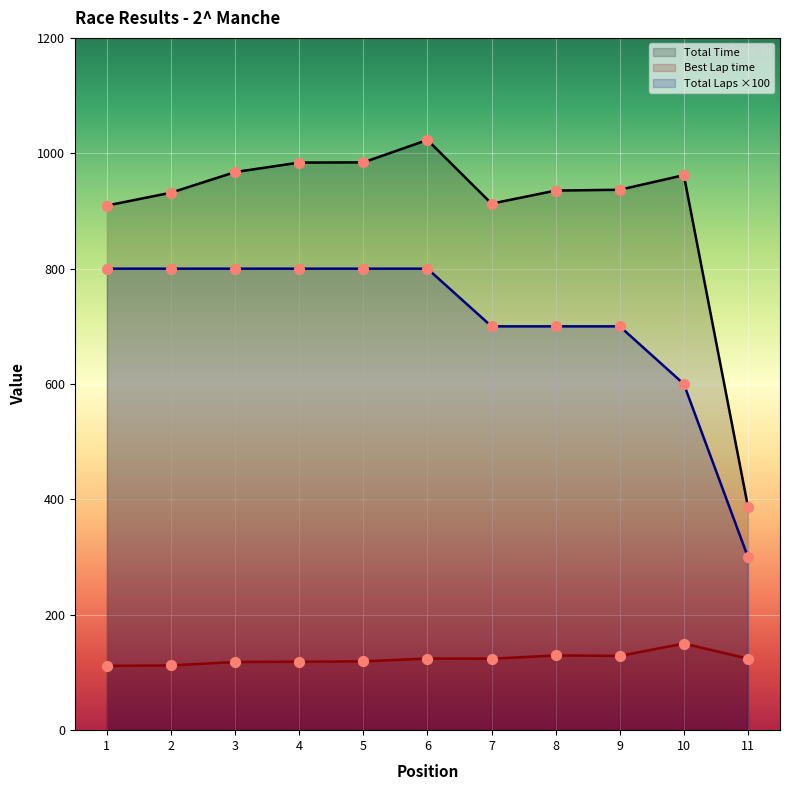

Is the value of Best Lap time at 8 greater than the value of Total Time at 4?

No